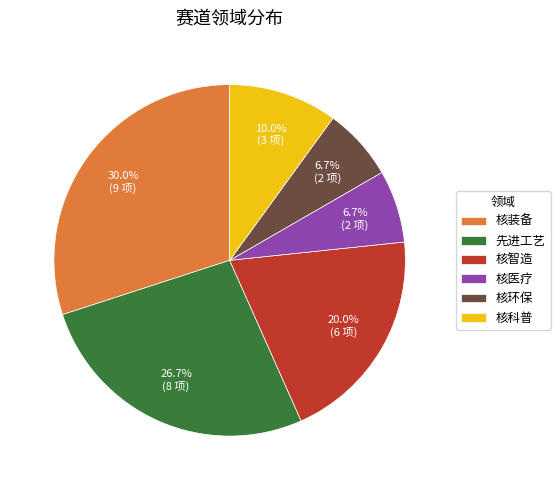

Count the number of slices in the pie.

6